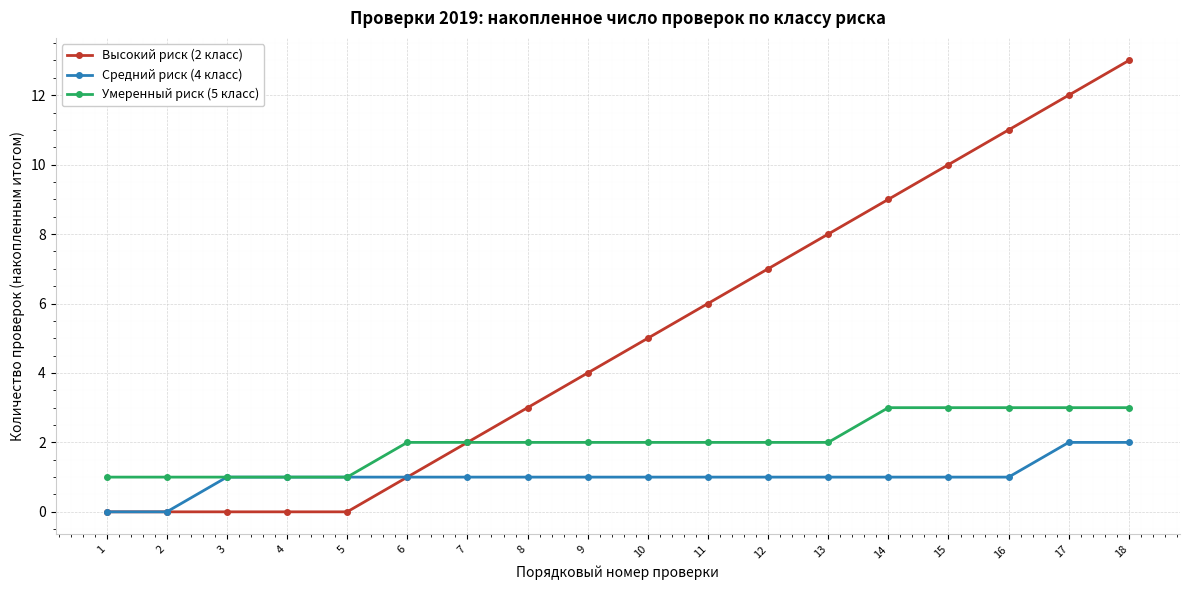

How many categories are shown in the chart?

18